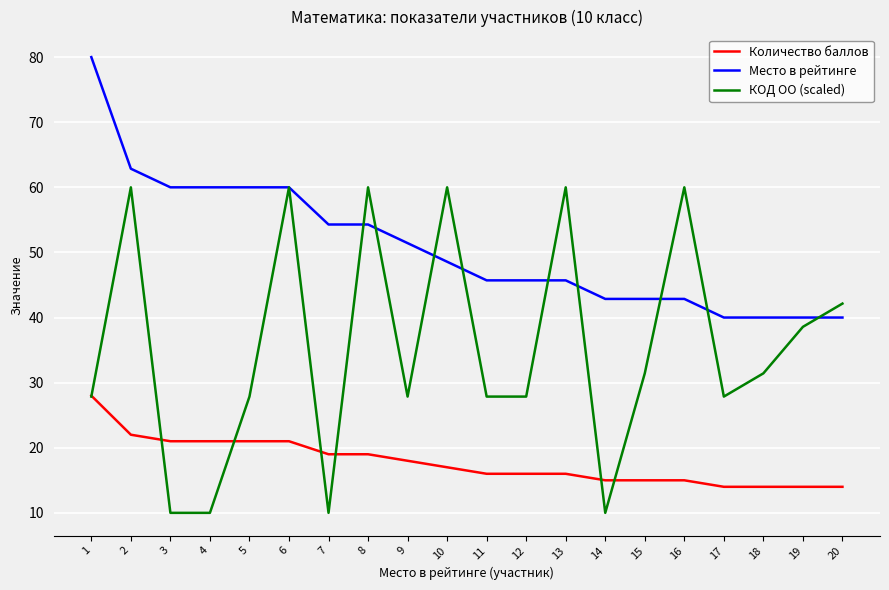

True or false: Место в рейтинге and Количество баллов intersect in this chart.

False